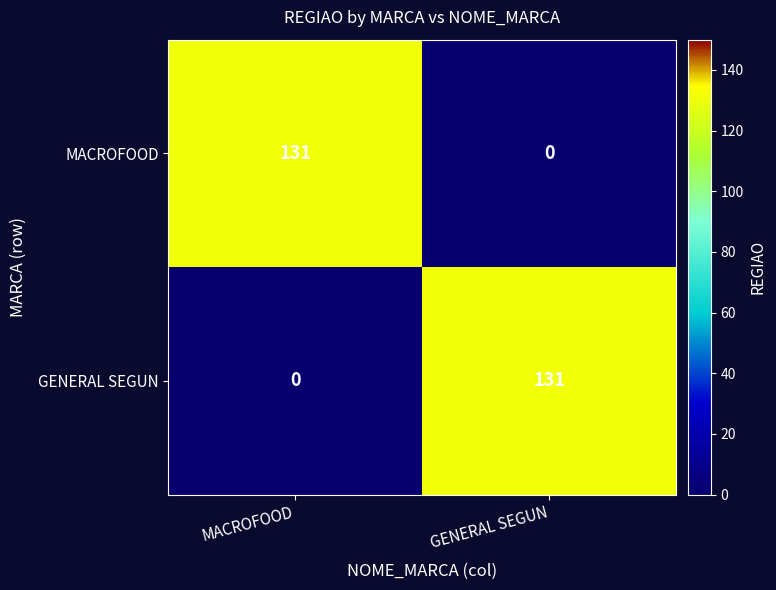

At how many categories does at least one series exceed 122?

2